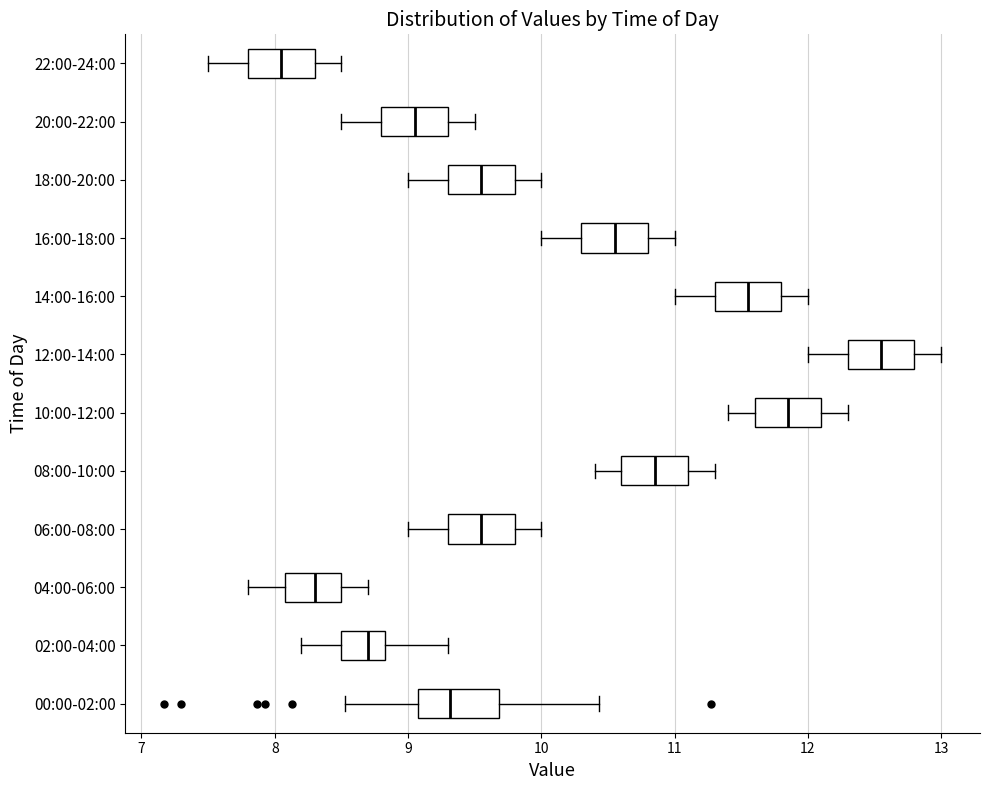

Reading bottom to top, transcribe this box plot: for each box, give where its median line is, the range the box spans, and where its two whiskers end, as read against the x-axis. The values are not printed on the chart, so give them approximately, as read against the axis.

00:00-02:00: median 9.3, box 9.1 to 9.7, whiskers 8.5 to 10.4
02:00-04:00: median 8.7, box 8.5 to 8.8, whiskers 8.2 to 9.3
04:00-06:00: median 8.3, box 8.1 to 8.5, whiskers 7.8 to 8.7
06:00-08:00: median 9.6, box 9.3 to 9.8, whiskers 9.0 to 10.0
08:00-10:00: median 10.9, box 10.6 to 11.1, whiskers 10.4 to 11.3
10:00-12:00: median 11.9, box 11.6 to 12.1, whiskers 11.4 to 12.3
12:00-14:00: median 12.6, box 12.3 to 12.8, whiskers 12.0 to 13.0
14:00-16:00: median 11.6, box 11.3 to 11.8, whiskers 11.0 to 12.0
16:00-18:00: median 10.6, box 10.3 to 10.8, whiskers 10.0 to 11.0
18:00-20:00: median 9.6, box 9.3 to 9.8, whiskers 9.0 to 10.0
20:00-22:00: median 9.1, box 8.8 to 9.3, whiskers 8.5 to 9.5
22:00-24:00: median 8.1, box 7.8 to 8.3, whiskers 7.5 to 8.5